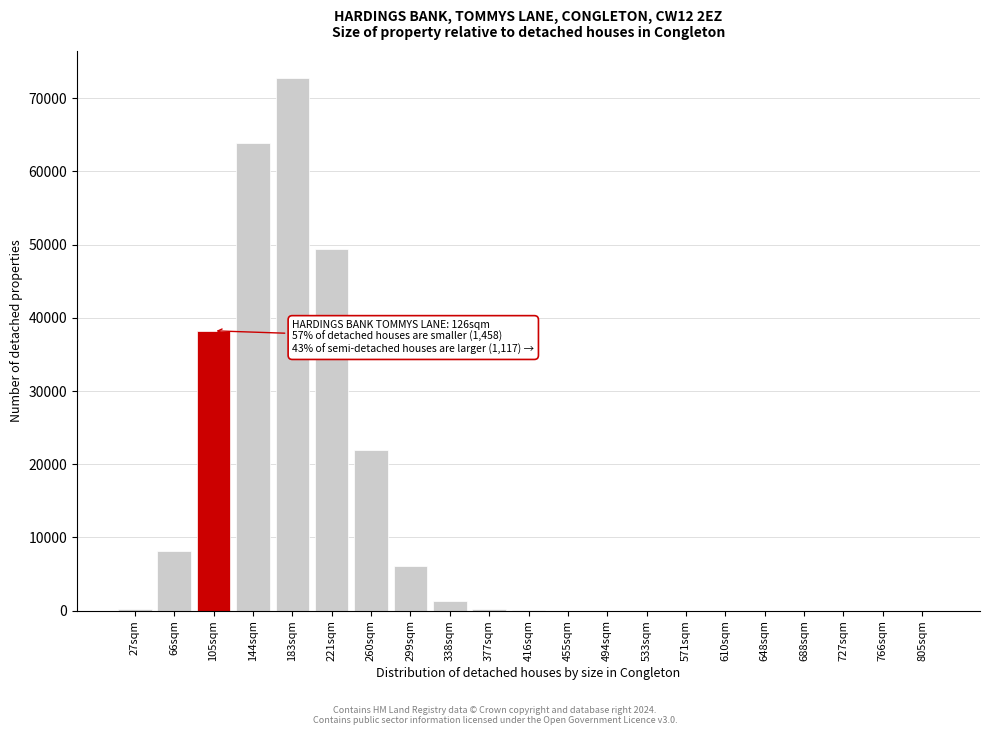

What is the greatest value displayed?

72803